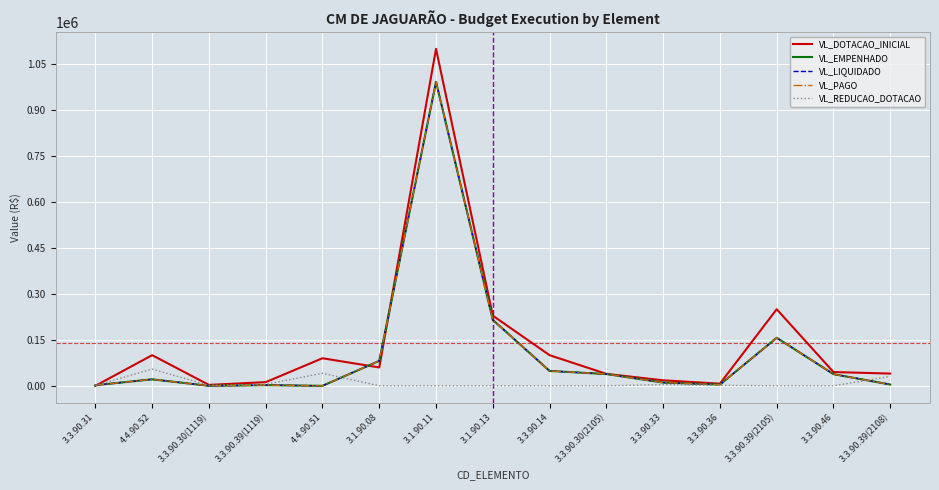

Which category has the lowest value in the VL_DOTACAO_INICIAL series?

3.3.90.31